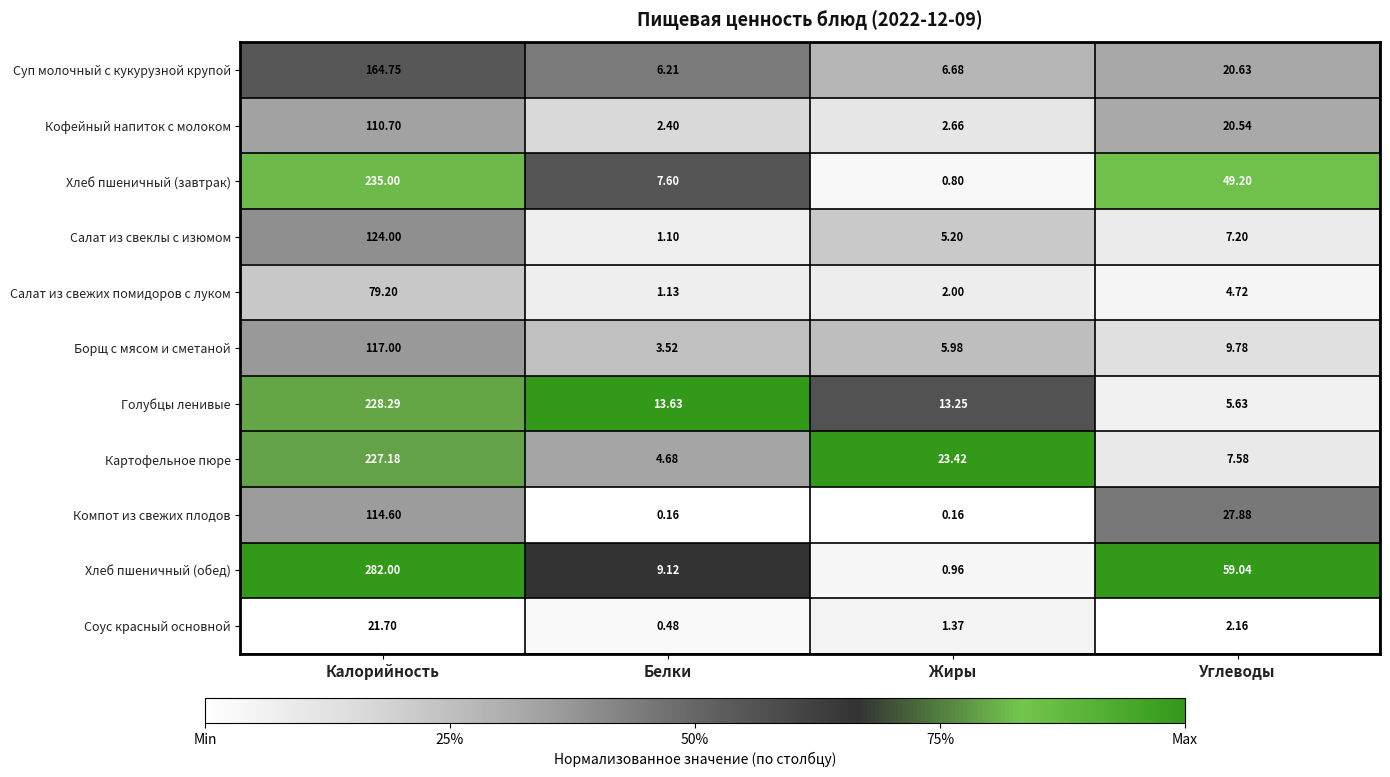

At which label does Соус красный основной first exceed 2?

Калорийность